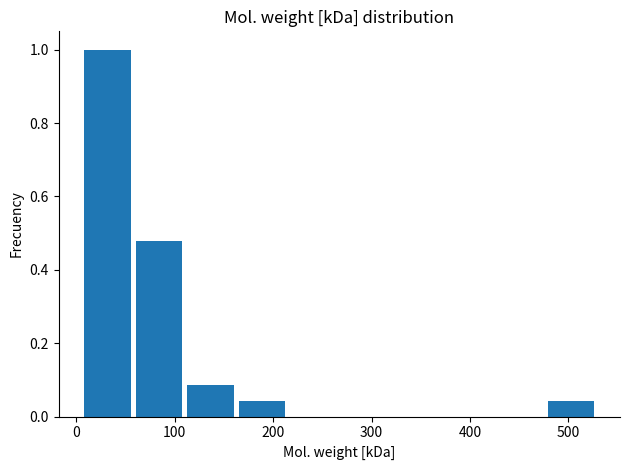

Over which range of the x-axis is the bar tallest?

10 to 60